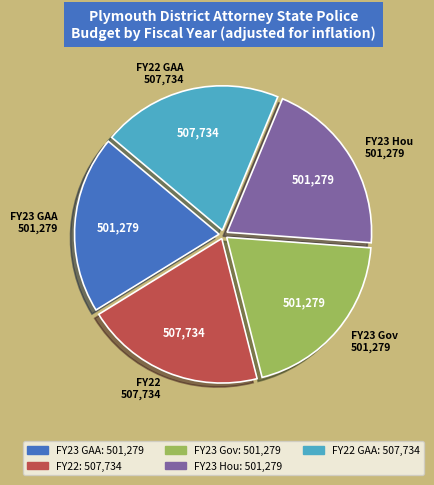

Is it true that FY22 GAA is 27% of the pie?

False